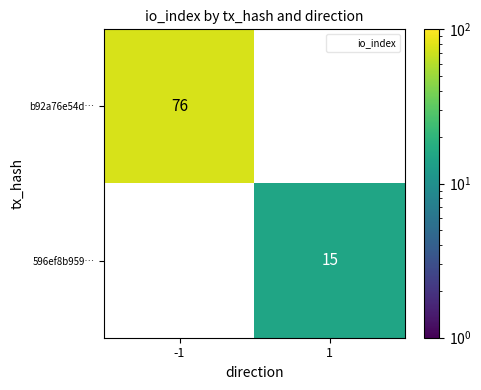

What is the greatest value displayed?

76.0